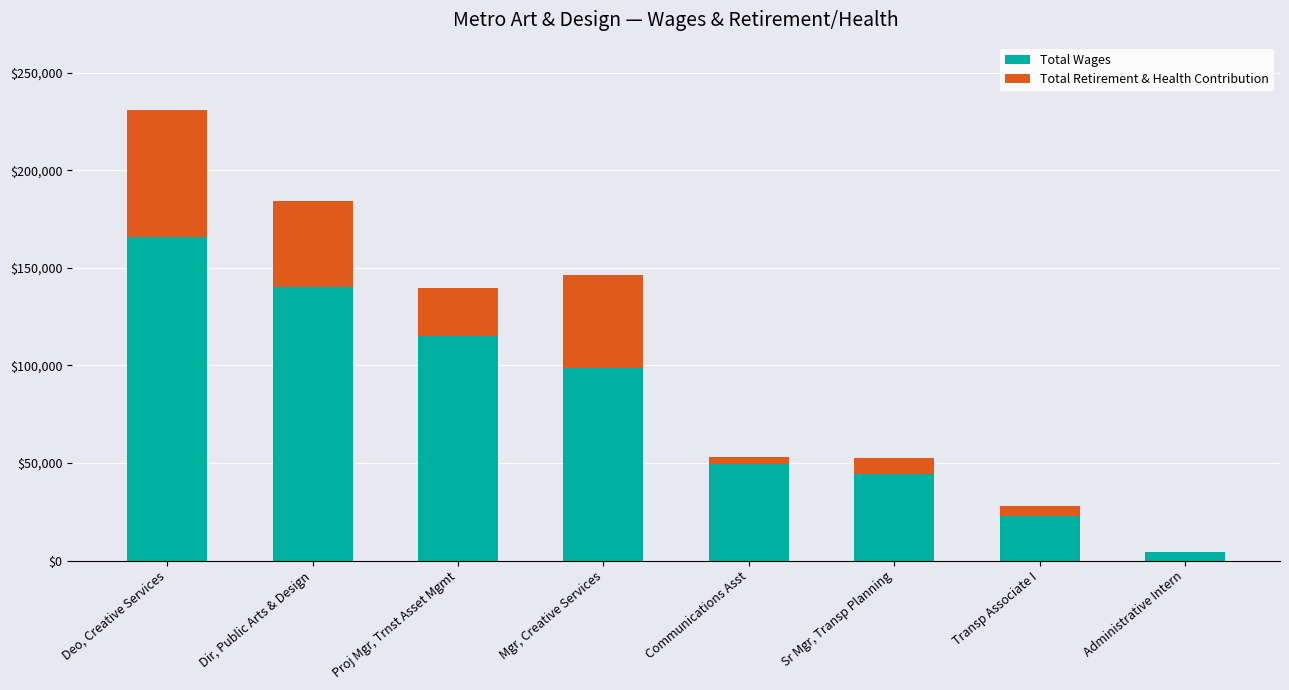

How many distinct data groups are displayed?

2